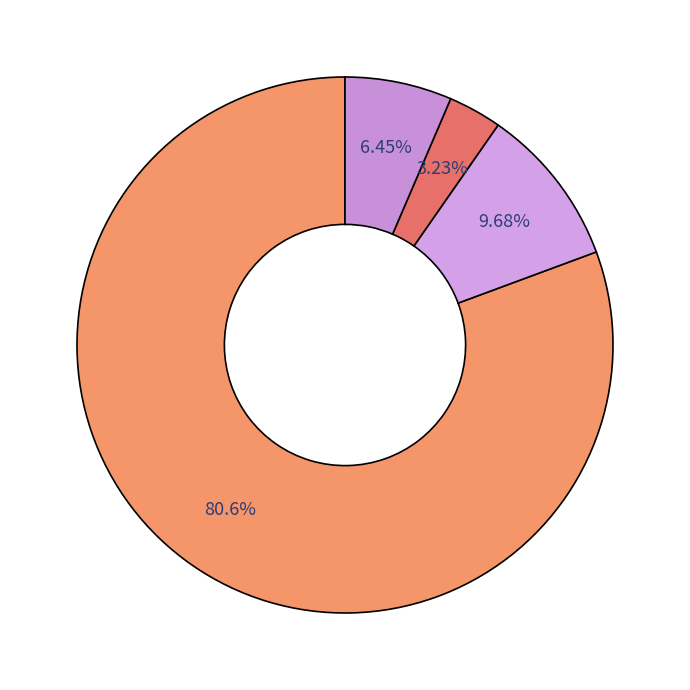

How many segments does this pie chart have?

4